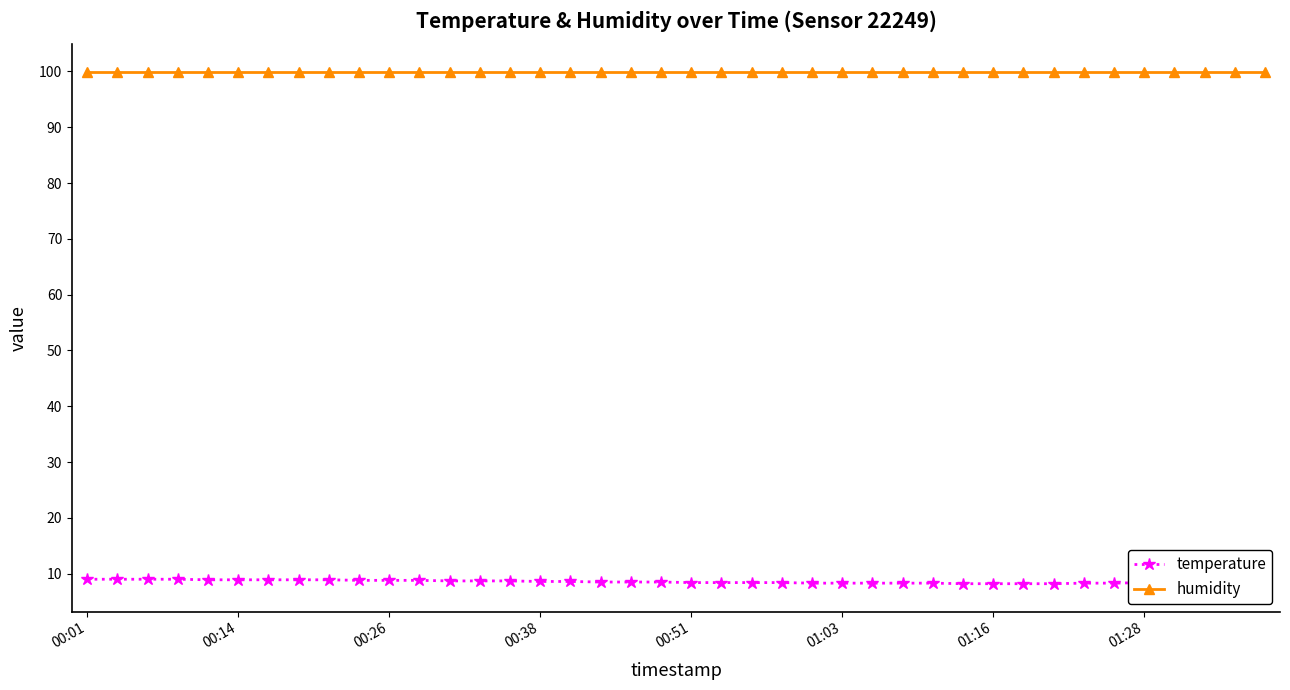

True or false: humidity and temperature cross at least once.

False